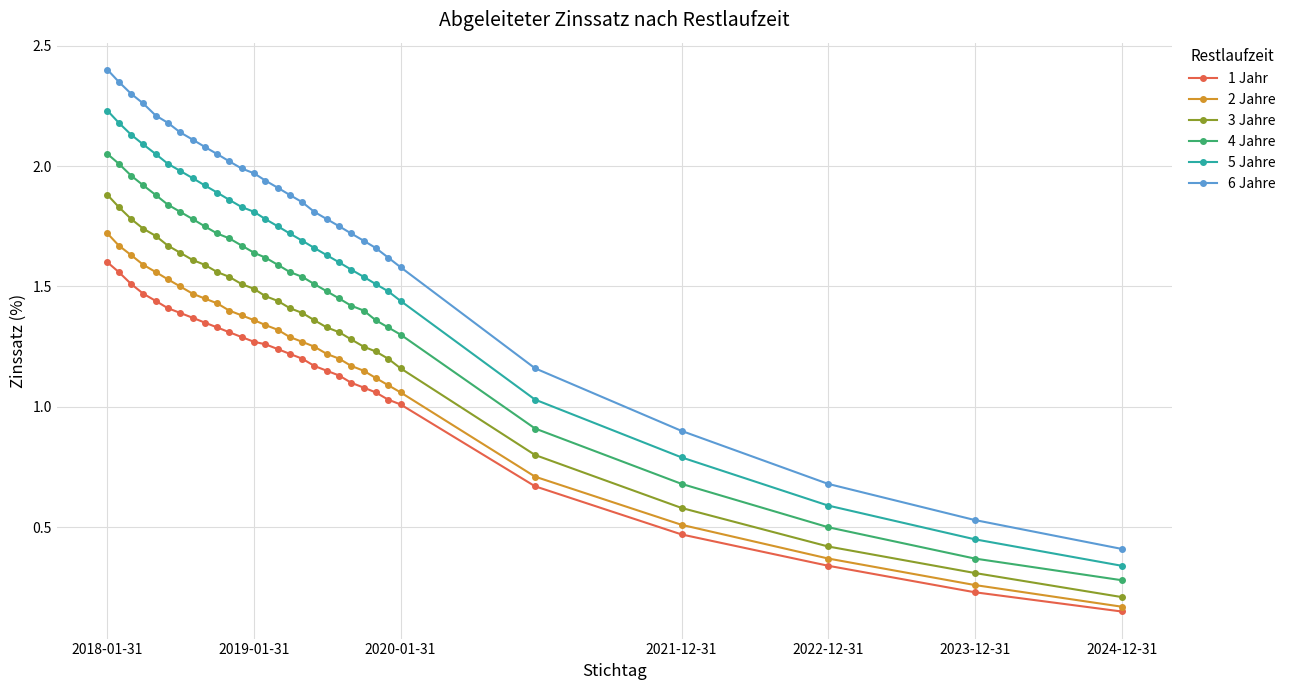

True or false: 1 Jahr and 5 Jahre intersect in this chart.

False